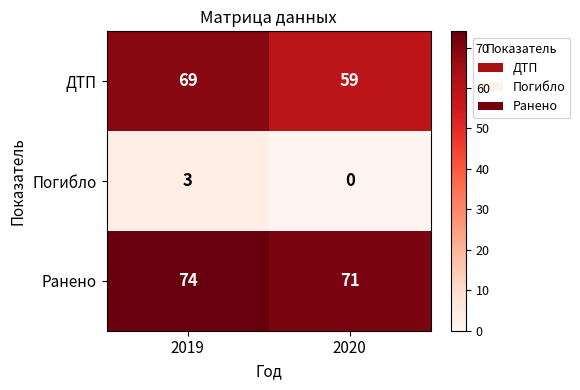

Which category has the lowest value across all series?

2020